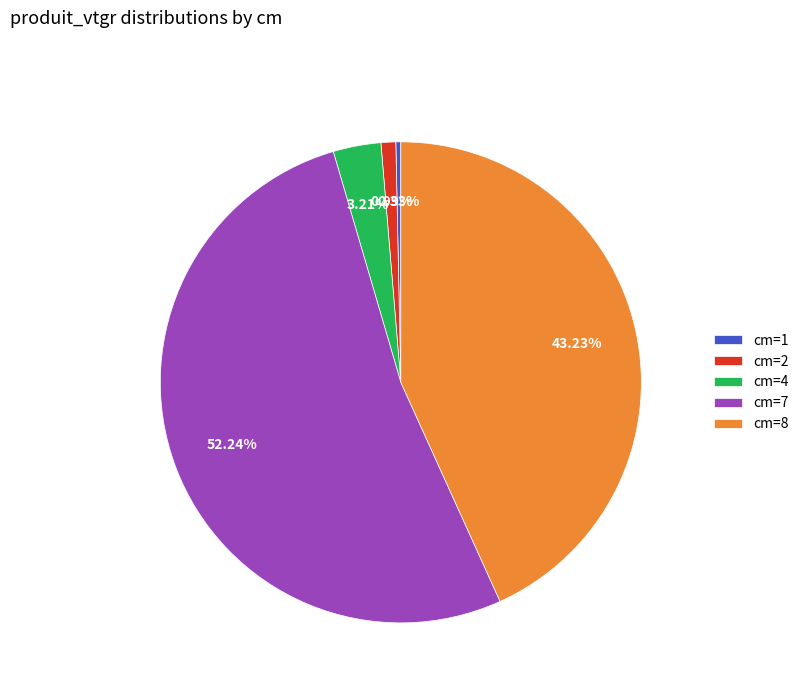

Rank the categories by value from lowest to highest.

cm=1, cm=2, cm=4, cm=8, cm=7